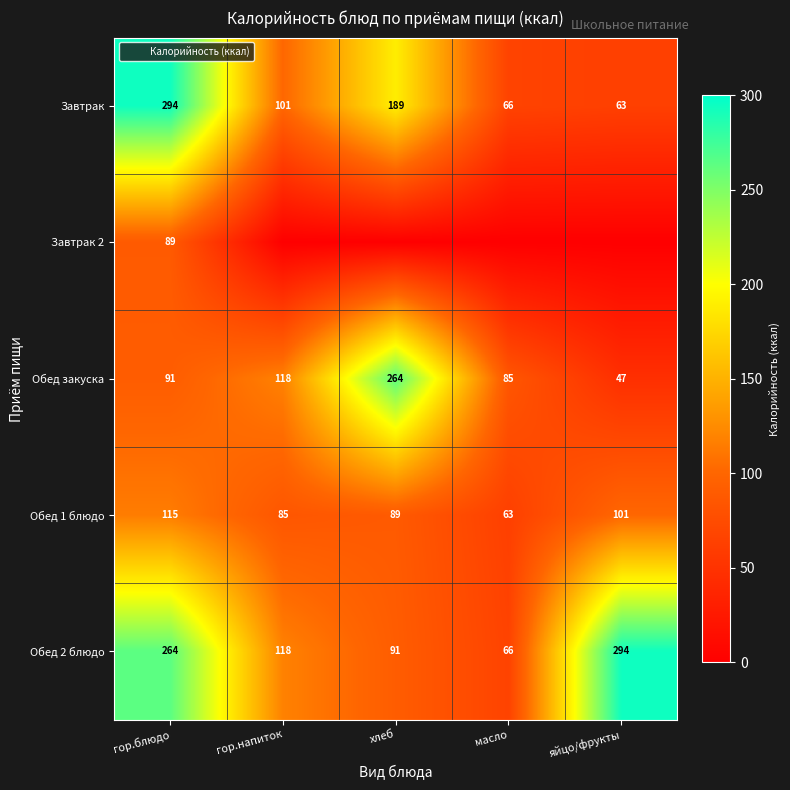

What value does the Завтрак series have at гор.блюдо?

294.0